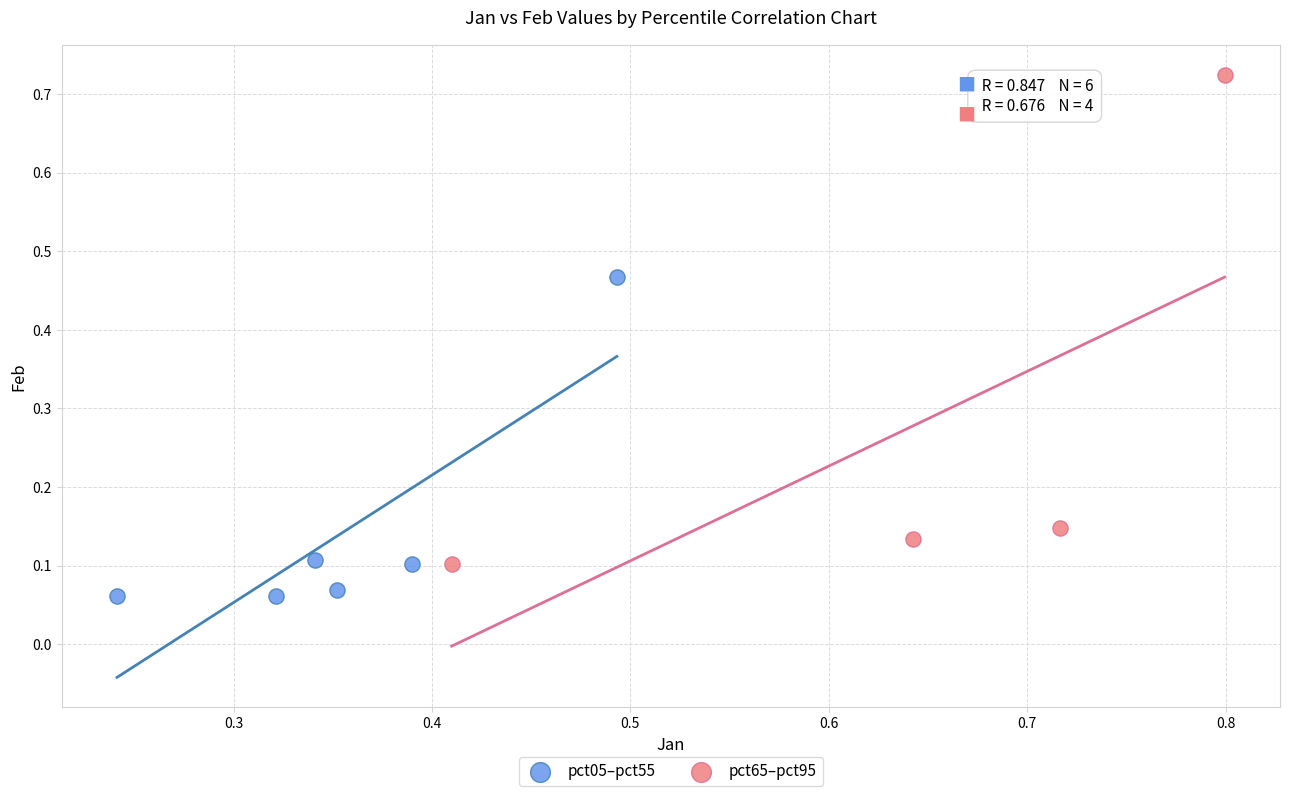

What are all the series names shown in the legend?

pct05–pct55, pct65–pct95